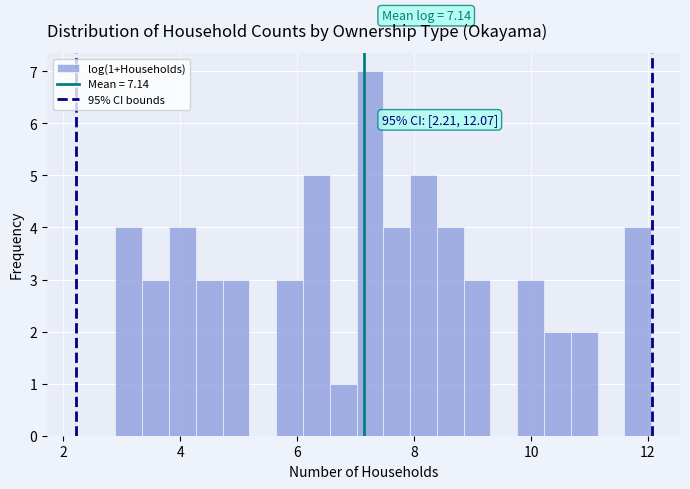

Read against the x-axis, roughly where is the centre of the tallest bar?

7.2